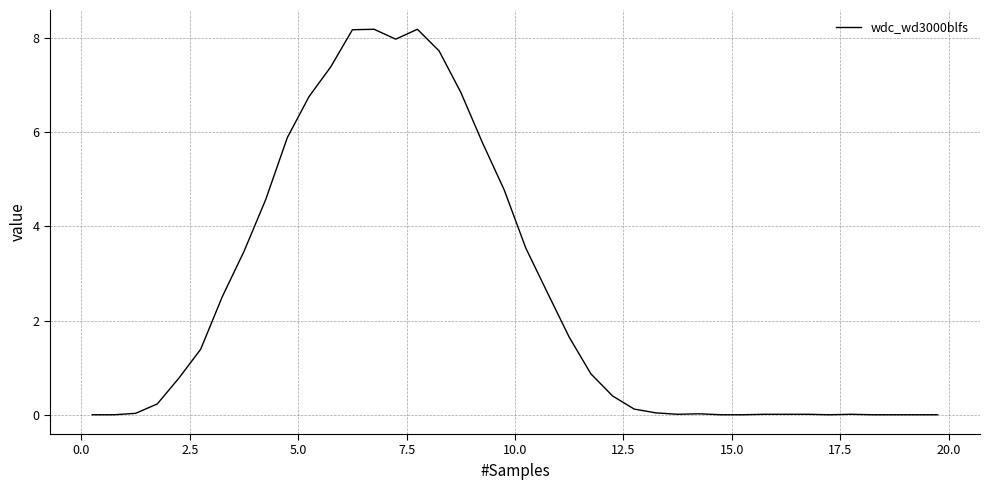

What is the difference between the maximum and minimum values?

8.2